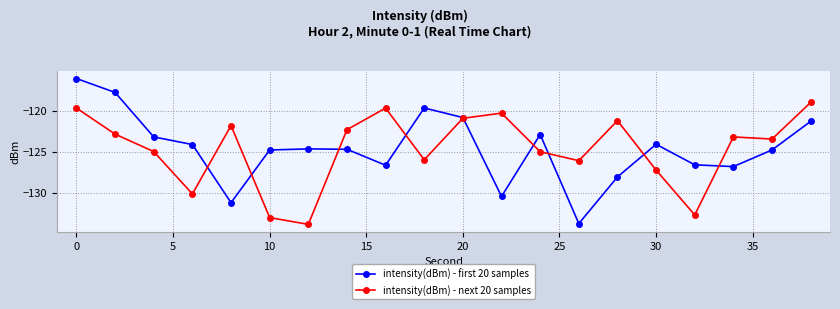

What is the maximum value for intensity(dBm) - first 20 samples?

-116.0